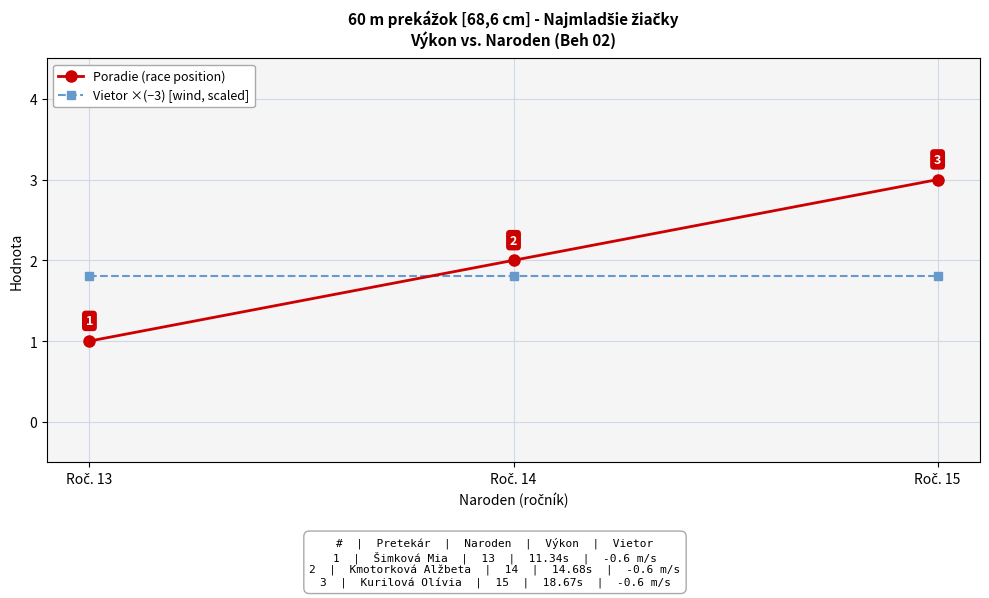

Rank the series by their maximum value, from lowest to highest.

Vietor ×(−3) [wind, scaled], Poradie (race position)